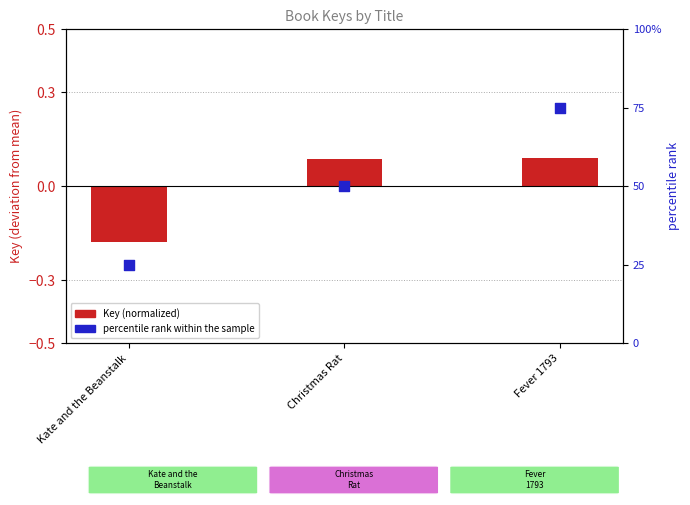

At which category is the sum across all series the highest?

Fever 1793